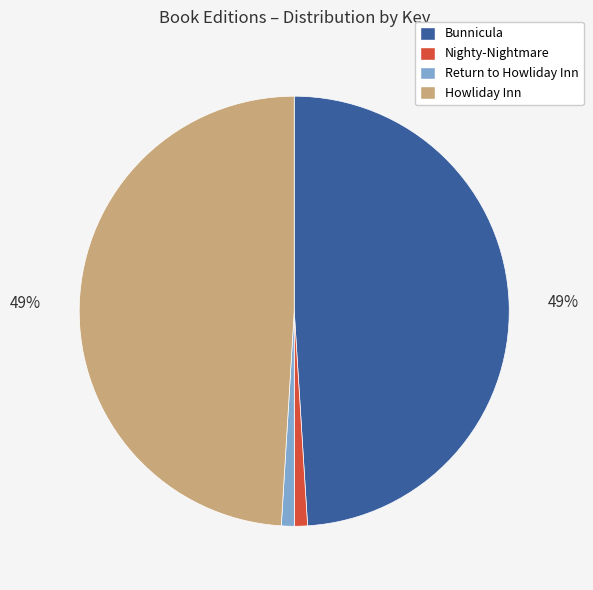

Does any single category account for the majority?

No